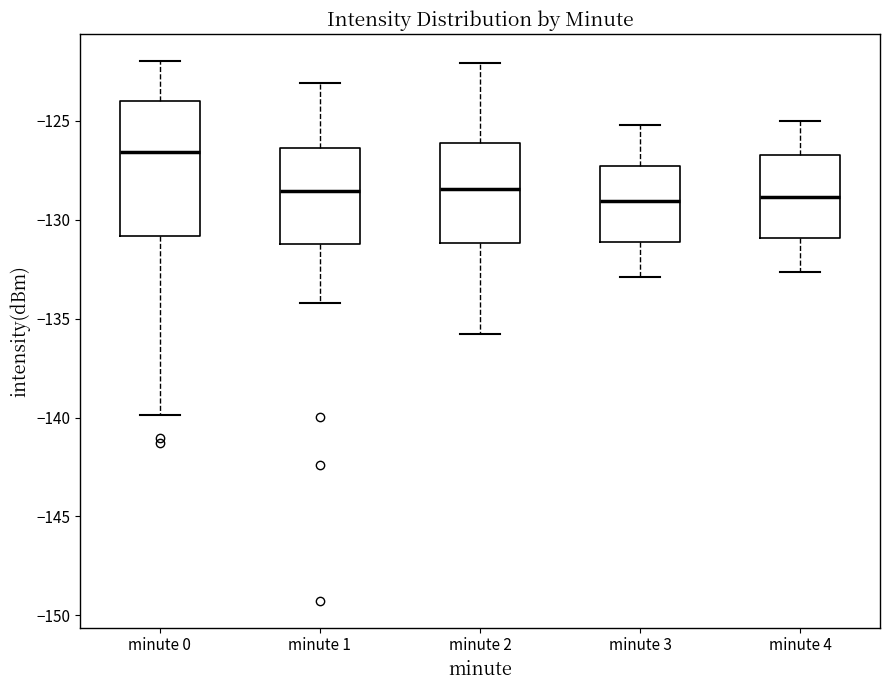

Which box has the highest median line?

minute 0